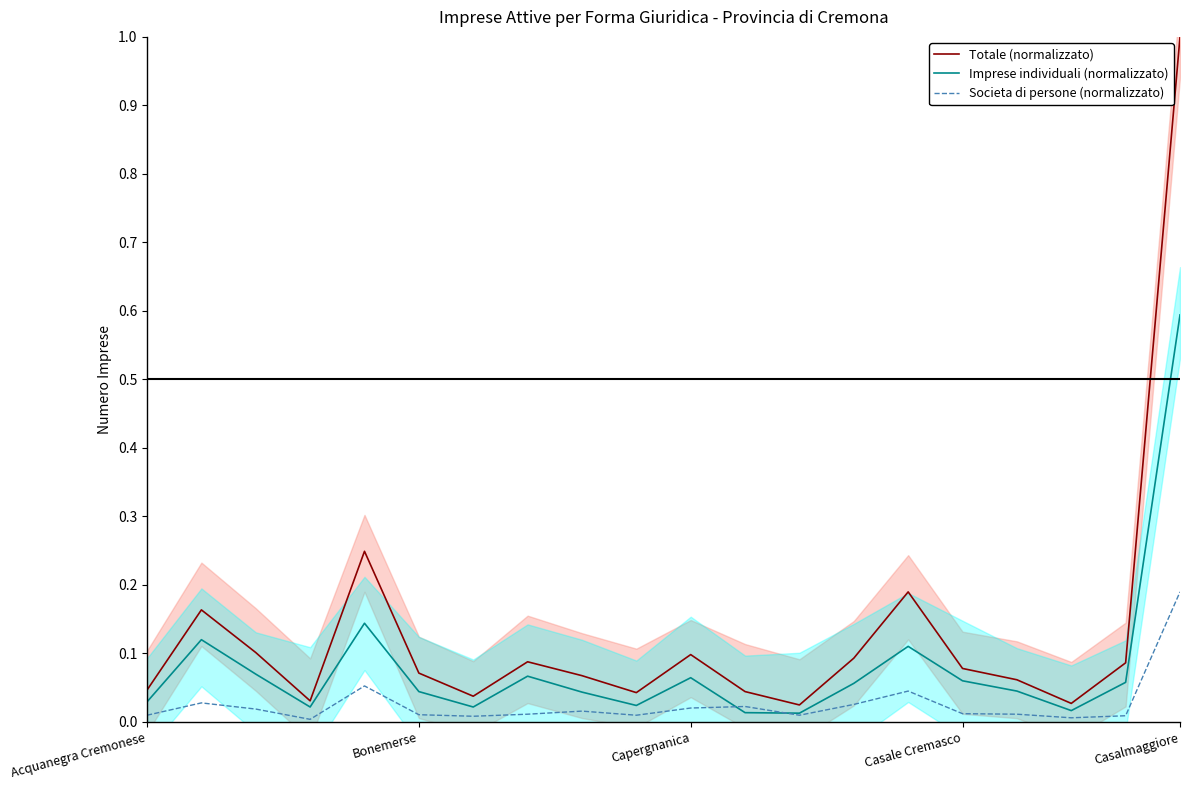

How many lines are shown in the chart?

3